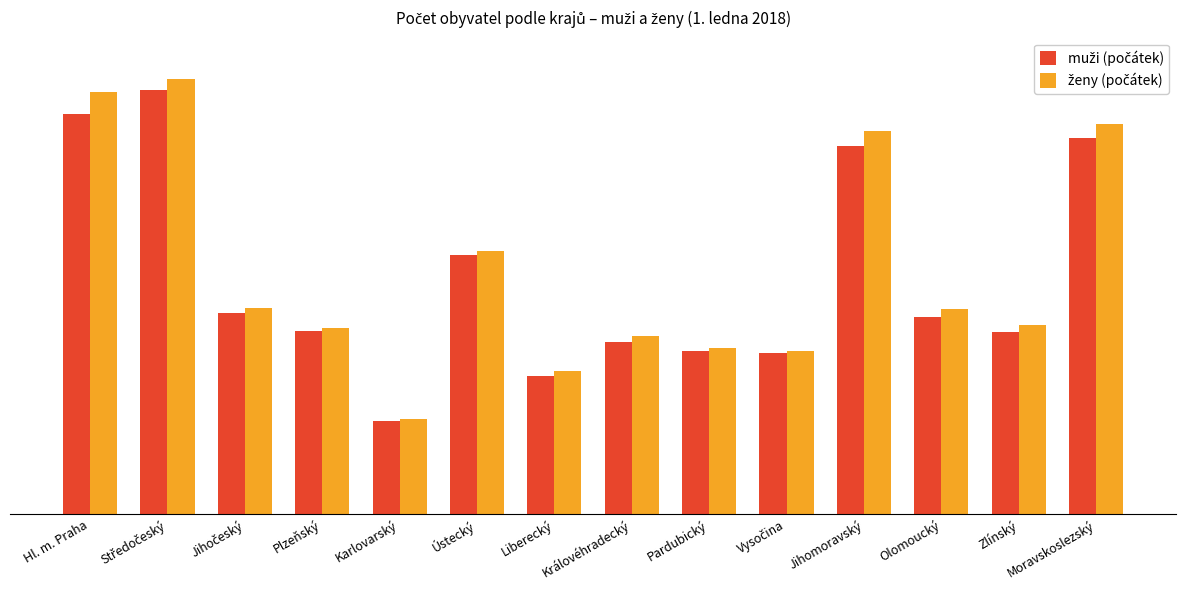

At how many categories does at least one series exceed 595873?

4